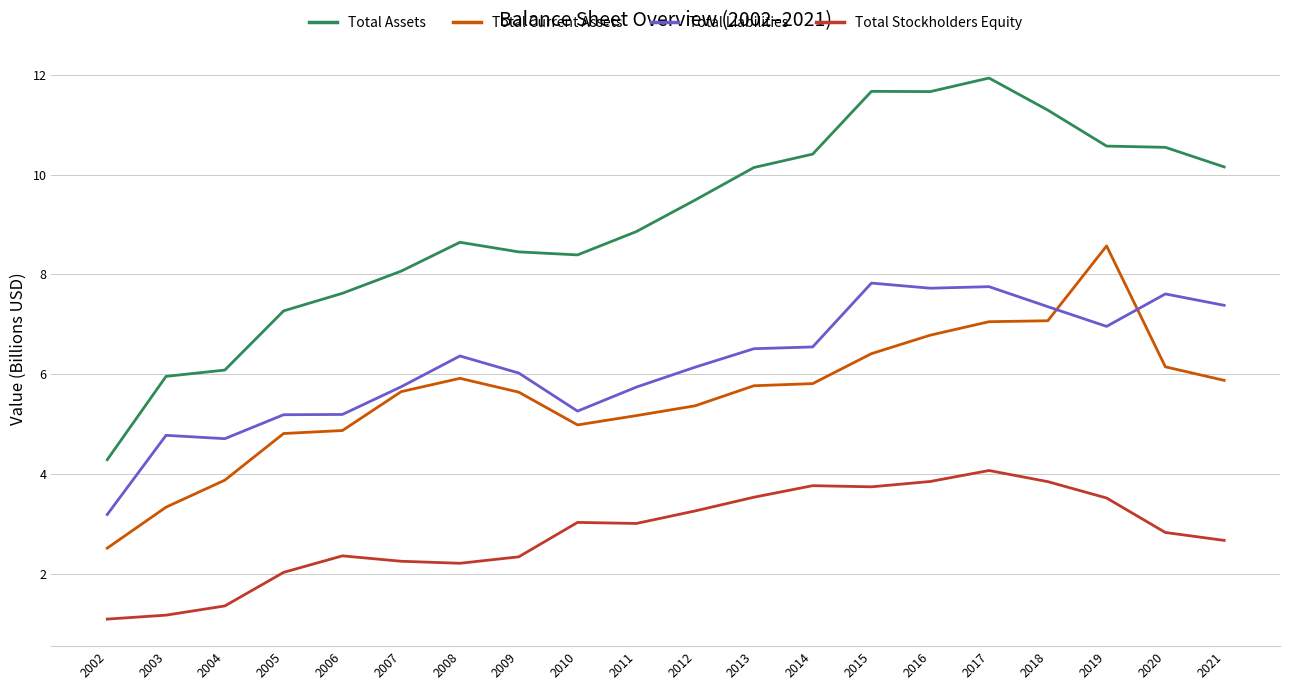

The value of Total Liabilities at 2011 is 5.7. True or false?

True